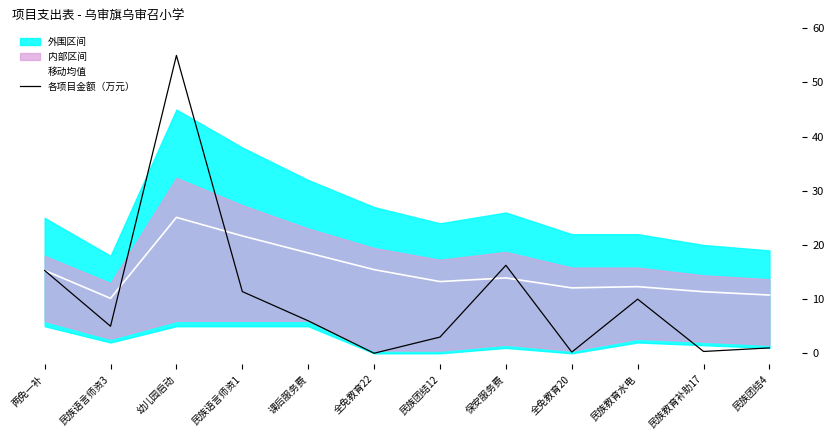

True or false: 各项目金额（万元） has a value of 0.0 at 全免教育22.

True